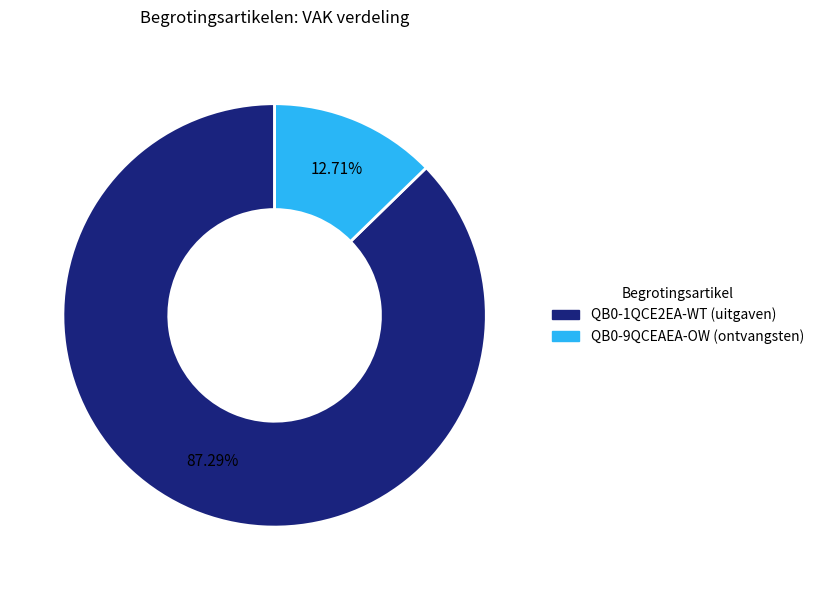

To the nearest percent, what portion does QB0-9QCEAEA-OW (ontvangsten) represent?

13%